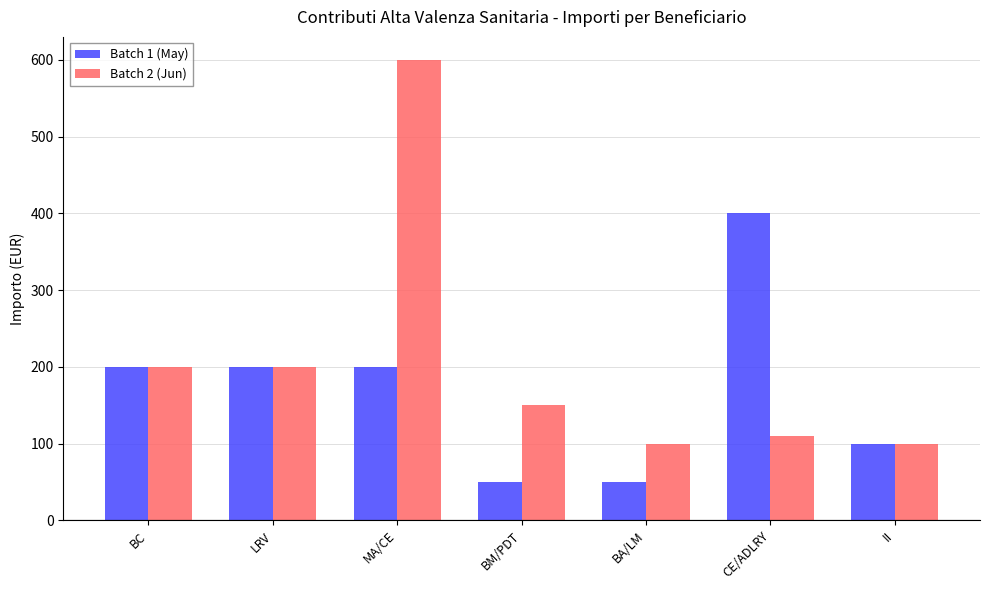

Are the bars horizontal?

No